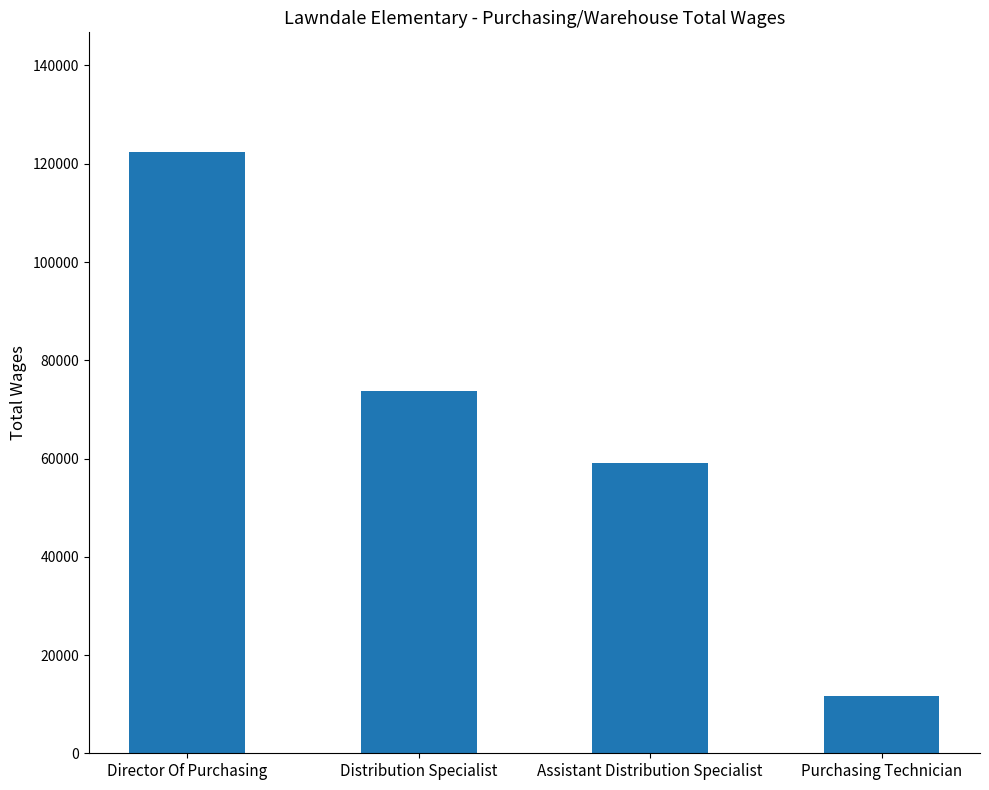

The chart shows a value of 59125 at Assistant Distribution Specialist. True or false?

True